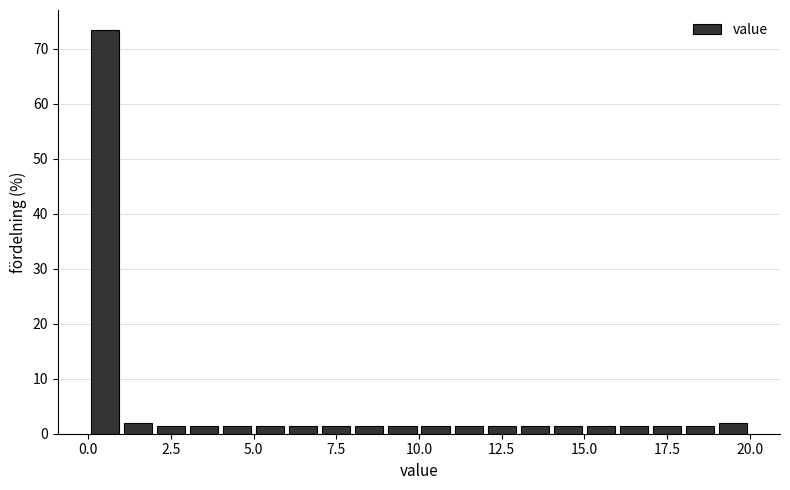

Read against the x-axis, roughly where is the centre of the tallest bar?

0.5